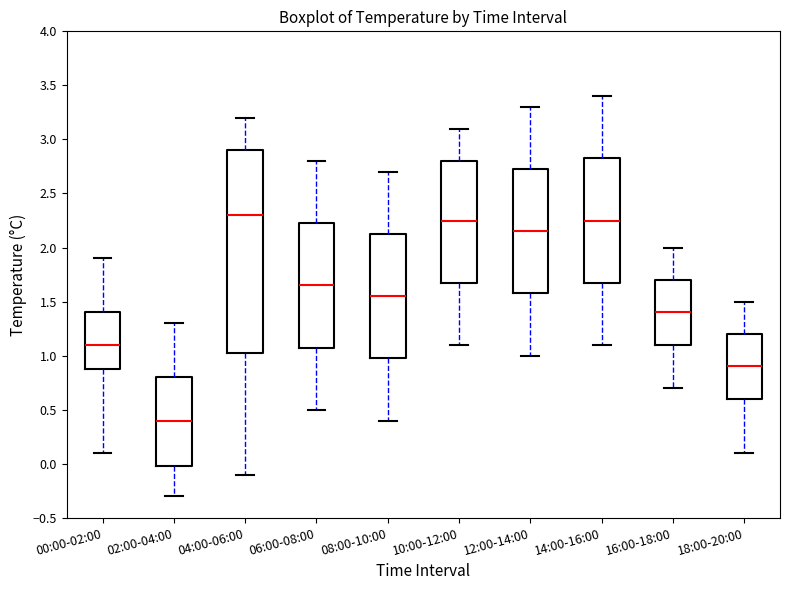

Reading left to right, read every box against the y-axis: the position of its median line, the range the box covers, and the ends of its whiskers. The values are not printed on the chart, so give them approximately, as read against the axis.

00:00-02:00: median 1.10, box 0.90 to 1.40, whiskers 0.10 to 1.90
02:00-04:00: median 0.40, box 0.00 to 0.80, whiskers -0.30 to 1.30
04:00-06:00: median 2.30, box 1.05 to 2.90, whiskers -0.10 to 3.20
06:00-08:00: median 1.65, box 1.10 to 2.25, whiskers 0.50 to 2.80
08:00-10:00: median 1.55, box 1.00 to 2.15, whiskers 0.40 to 2.70
10:00-12:00: median 2.25, box 1.70 to 2.80, whiskers 1.10 to 3.10
12:00-14:00: median 2.15, box 1.60 to 2.75, whiskers 1.00 to 3.30
14:00-16:00: median 2.25, box 1.70 to 2.85, whiskers 1.10 to 3.40
16:00-18:00: median 1.40, box 1.10 to 1.70, whiskers 0.70 to 2.00
18:00-20:00: median 0.90, box 0.60 to 1.20, whiskers 0.10 to 1.50